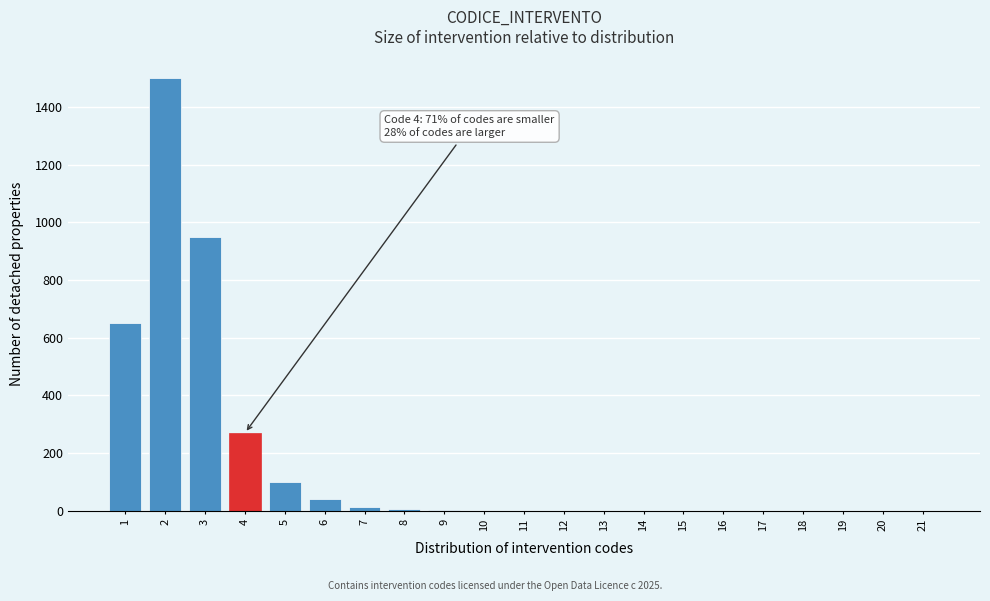

What is the greatest value displayed?

1500